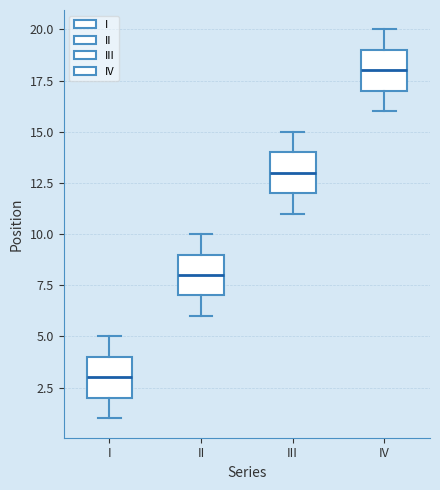

Reading left to right, read every box against the y-axis: the position of its median line, the range the box covers, and the ends of its whiskers. The values are not printed on the chart, so give them approximately, as read against the axis.

I: median 3, box 2 to 4, whiskers 1 to 5
II: median 8, box 7 to 9, whiskers 6 to 10
III: median 13, box 12 to 14, whiskers 11 to 15
IV: median 18, box 17 to 19, whiskers 16 to 20